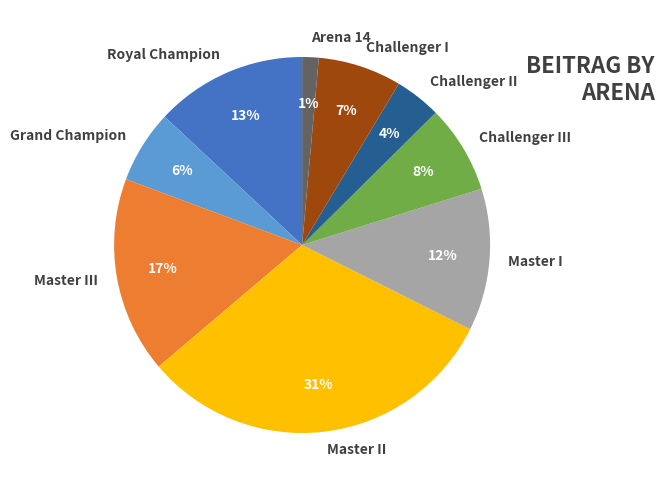

How many segments does this pie chart have?

9